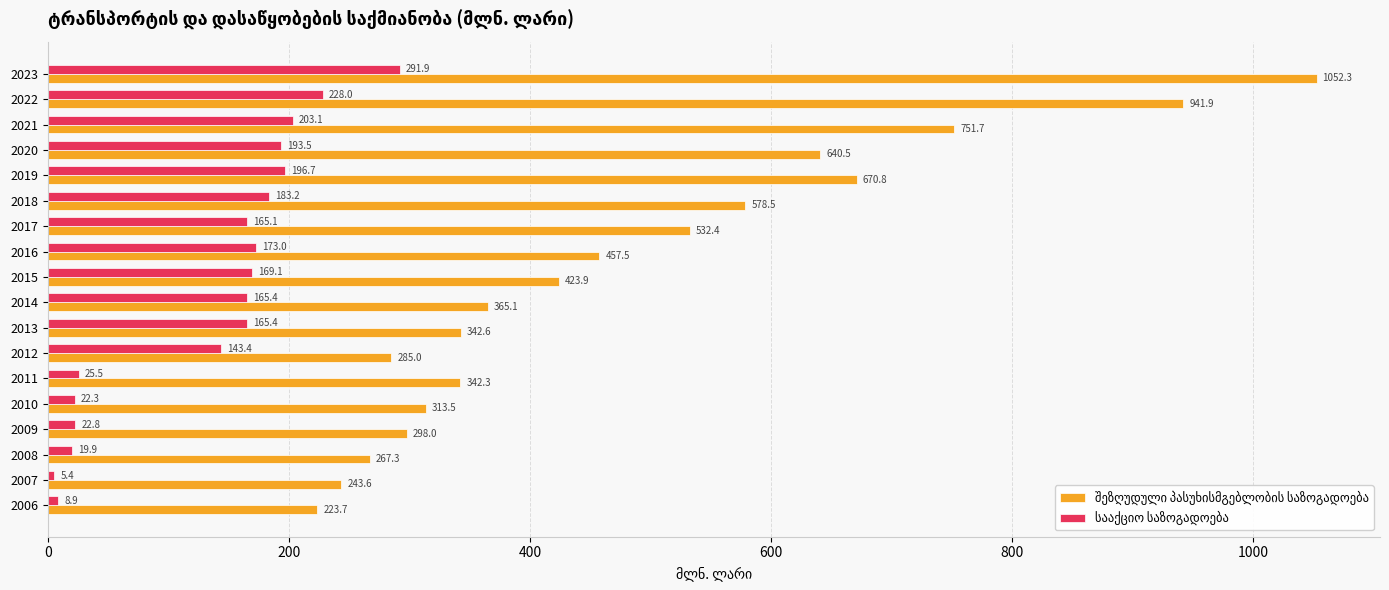

What is the spread (max minus min) of values at 2006?

214.8